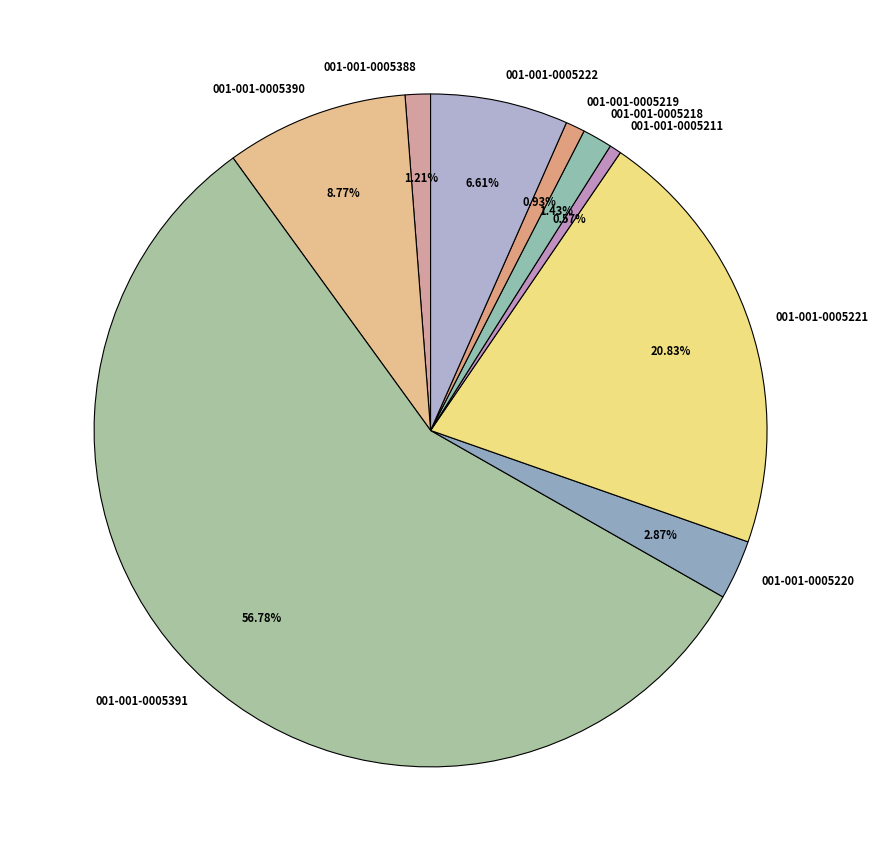

Approximately how many times larger is the value at 001-001-0005222 compared to 001-001-0005211?

11.6